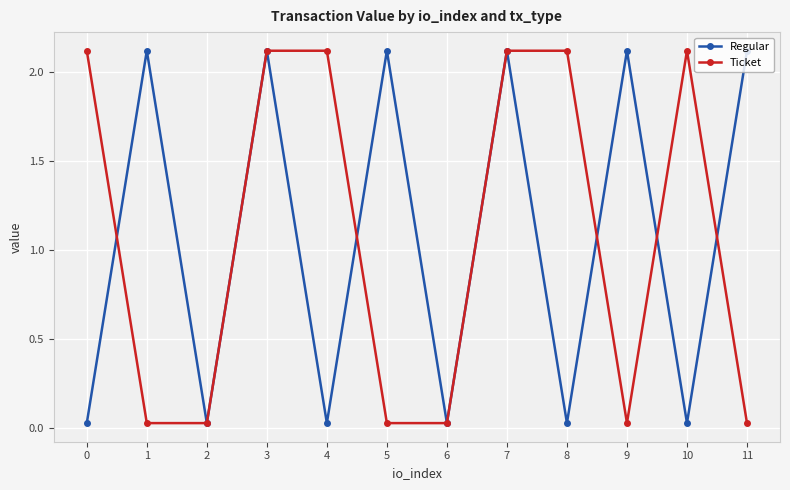

What is the highest value of the Regular series?

2.1